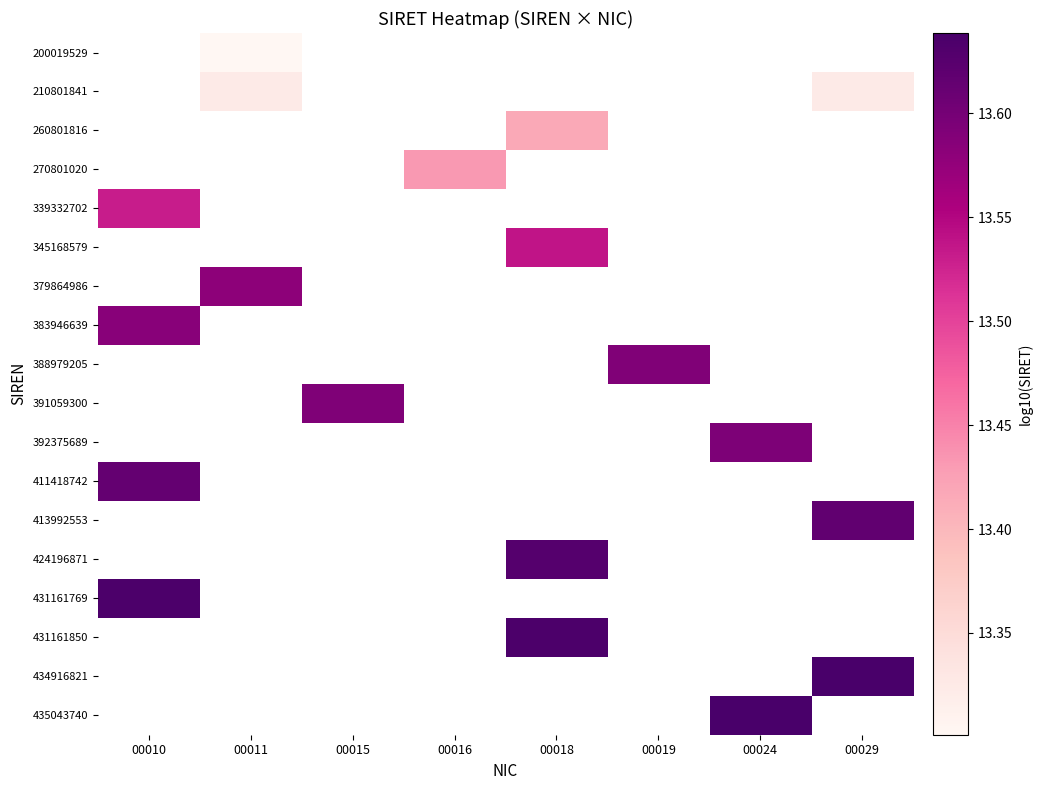

At which category does the chart reach its peak across all series?

00024